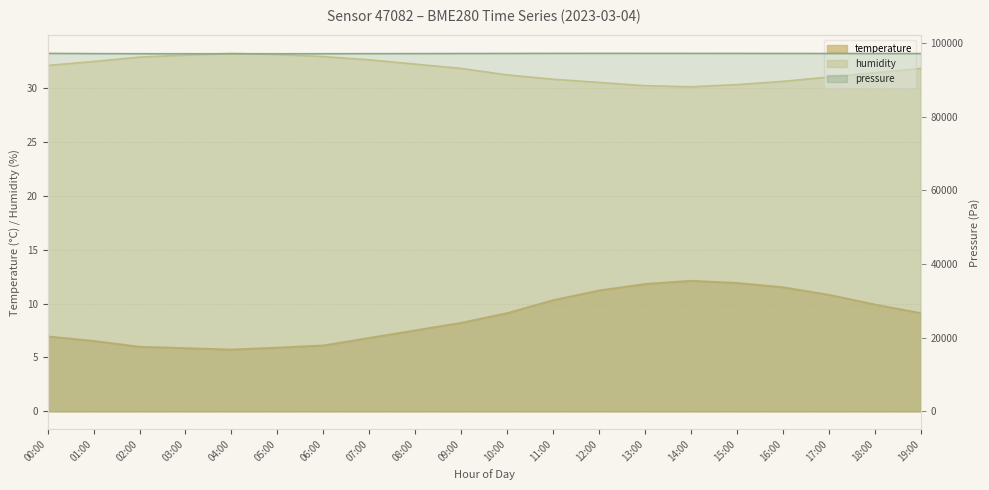

What is the average value of the temperature series?

8.7